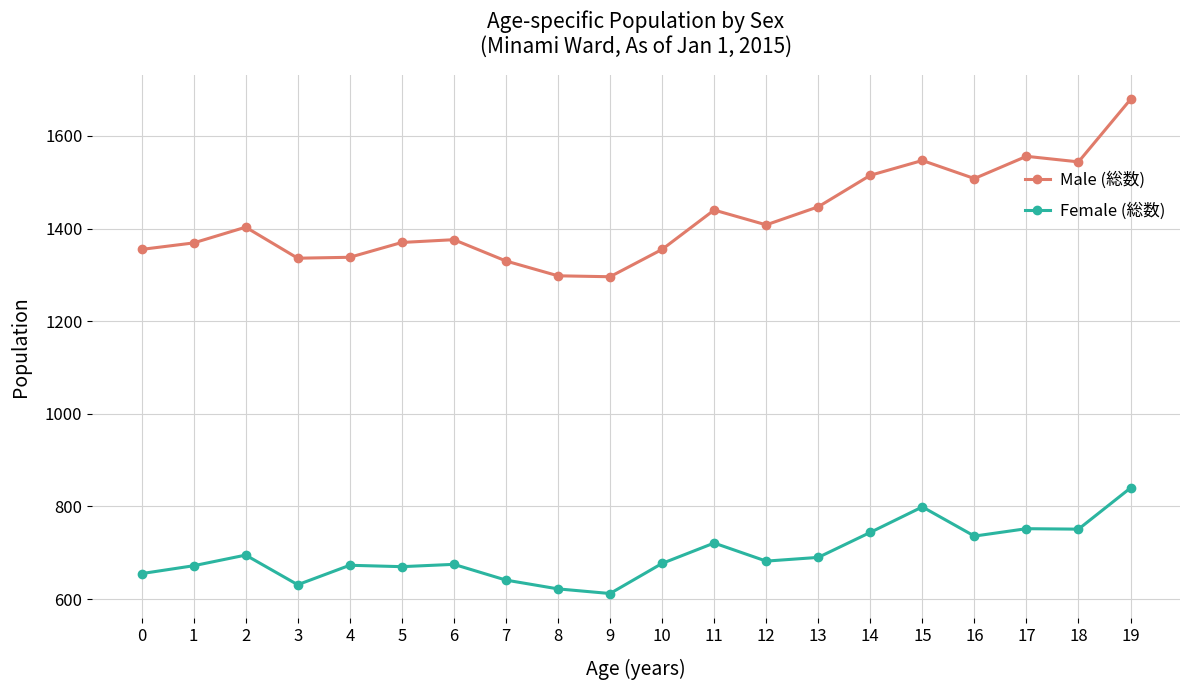

What are all the series names shown in the legend?

Male (総数), Female (総数)